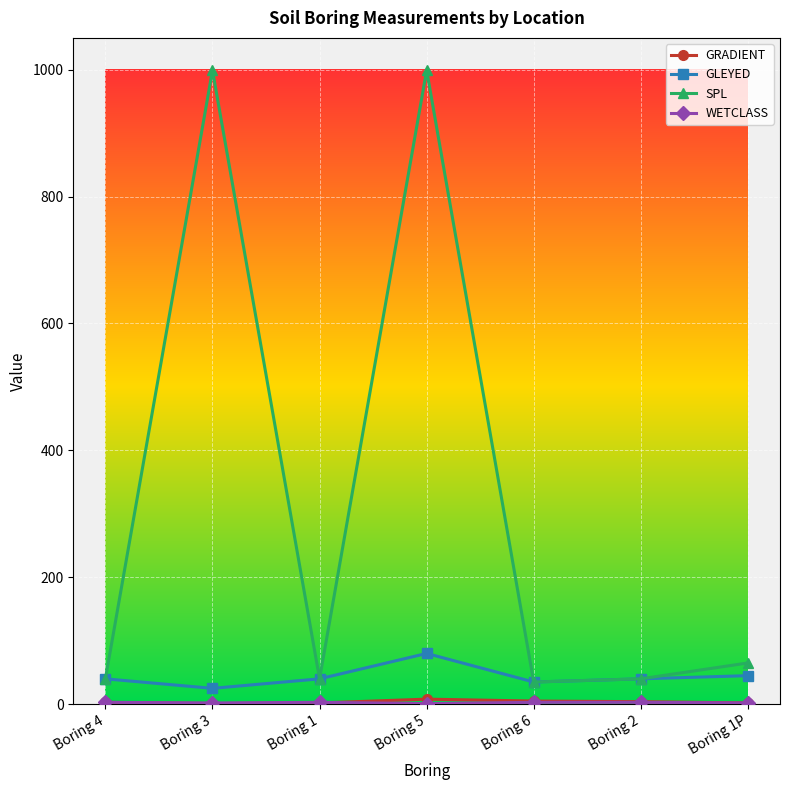

What is the greatest value displayed?

999